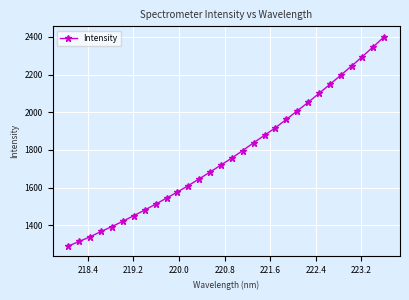

What is the minimum value shown in the chart?

1290.0